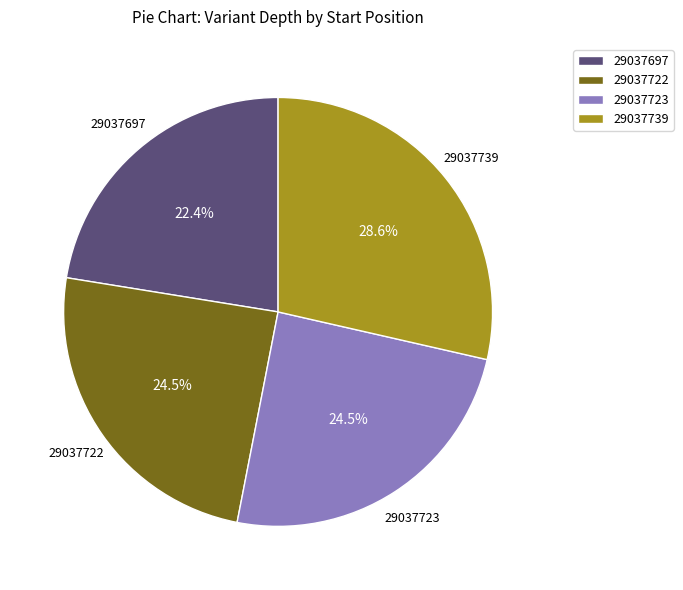

The 29037739 slice represents 29% of the pie. True or false?

True